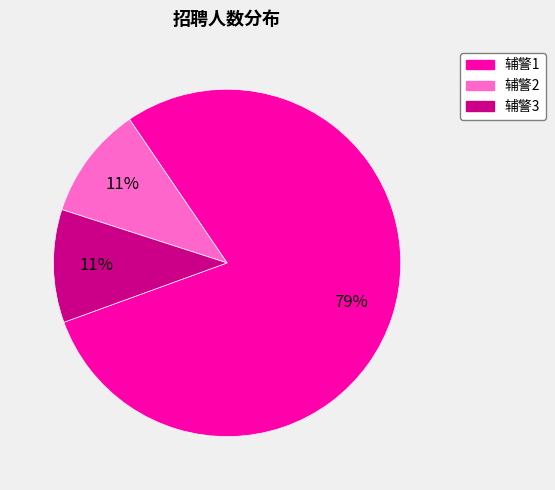

How many segments does this pie chart have?

3